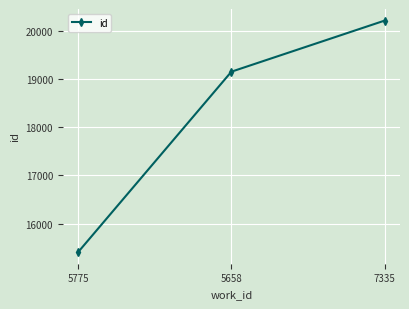

Where is the data nearest to the value 17810?

5658